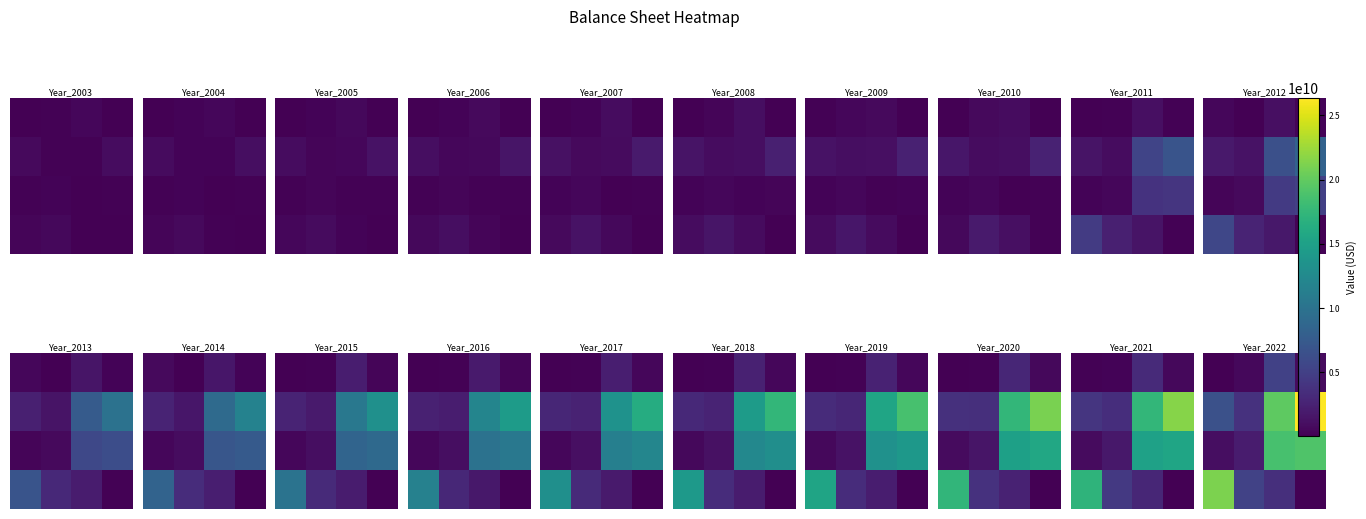

Which has a higher value, 0 or 2?

2